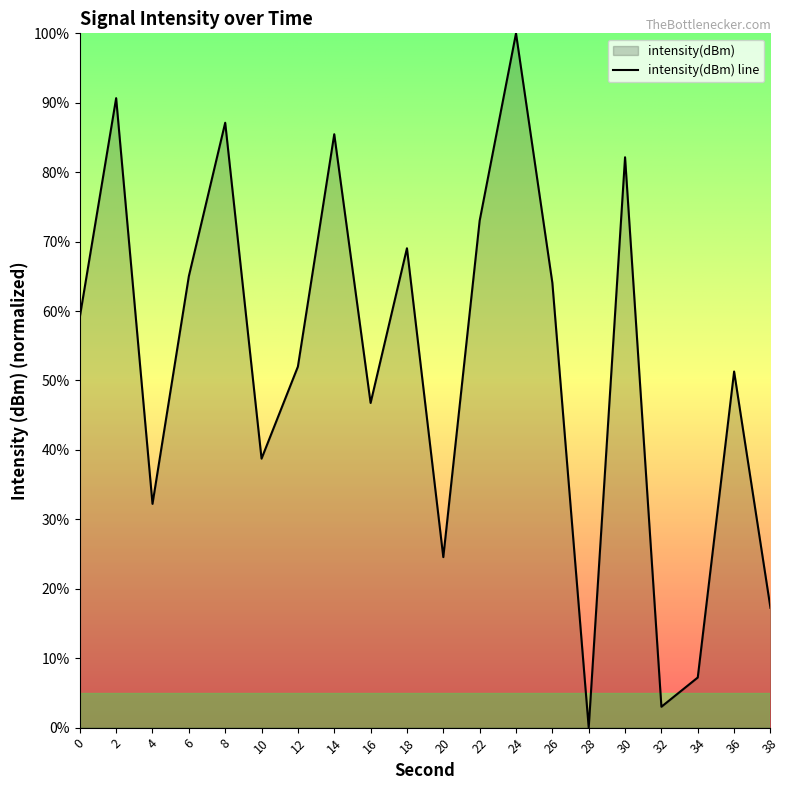

True or false: there are more than 2 points higher than both neighbors.

True